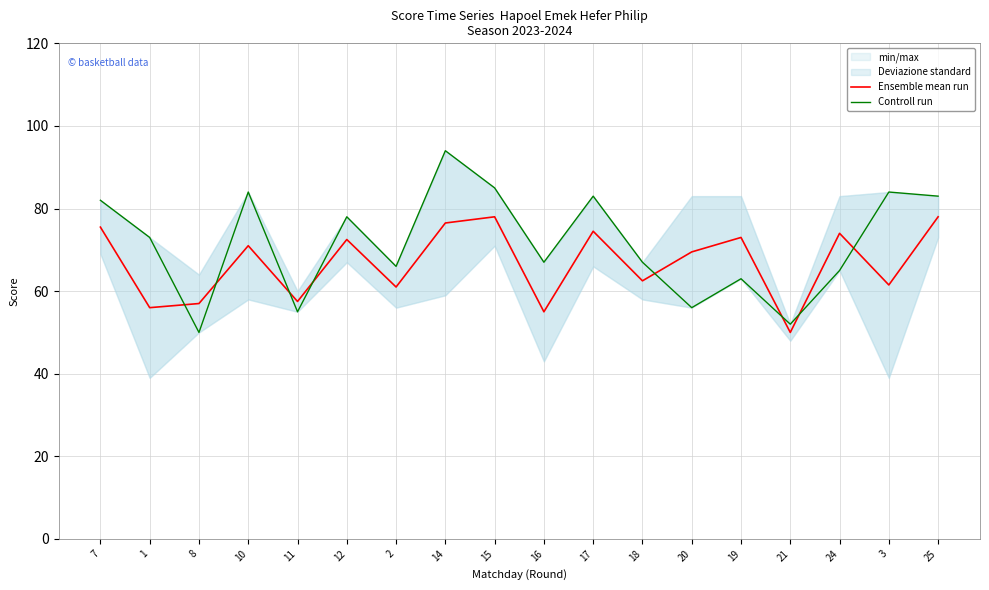

True or false: Ensemble mean run has a value of 61.5 at 3.

True